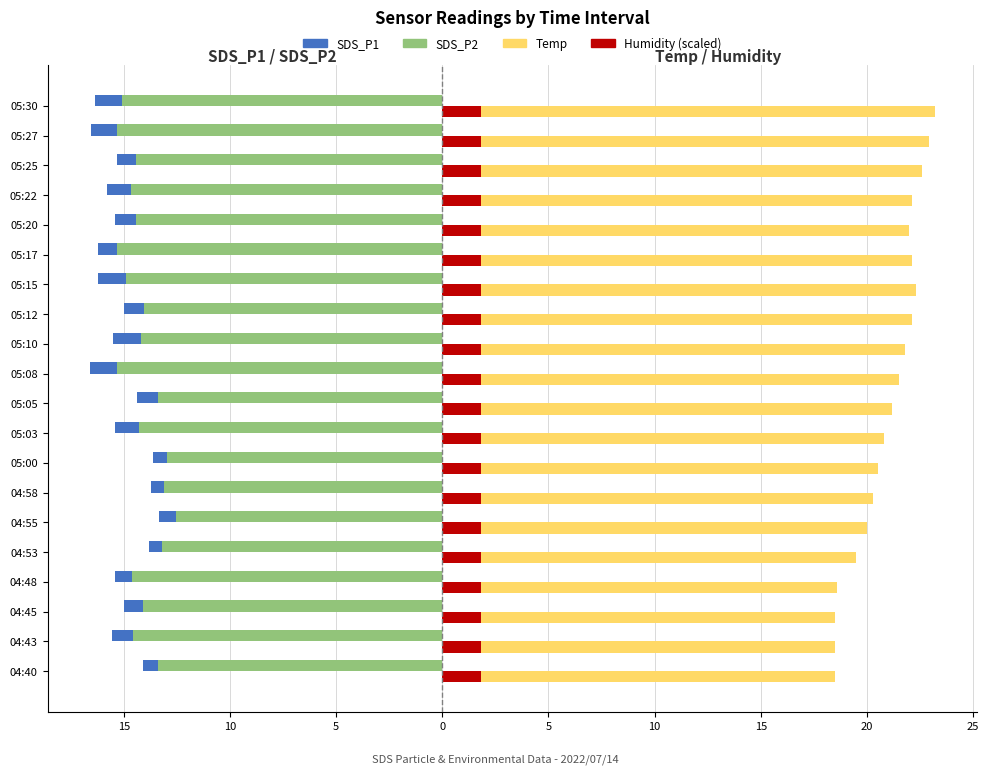

What is the average value of the SDS_P2 series?

-14.2